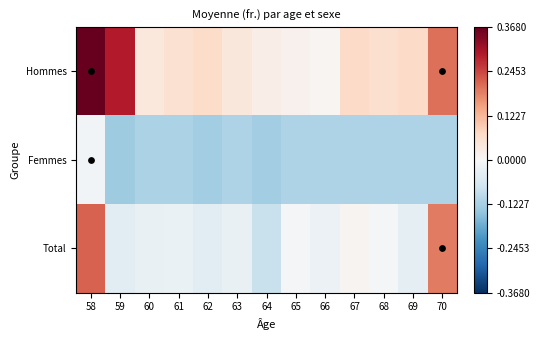

What is the difference between the highest and lowest values at 65?

128753.3